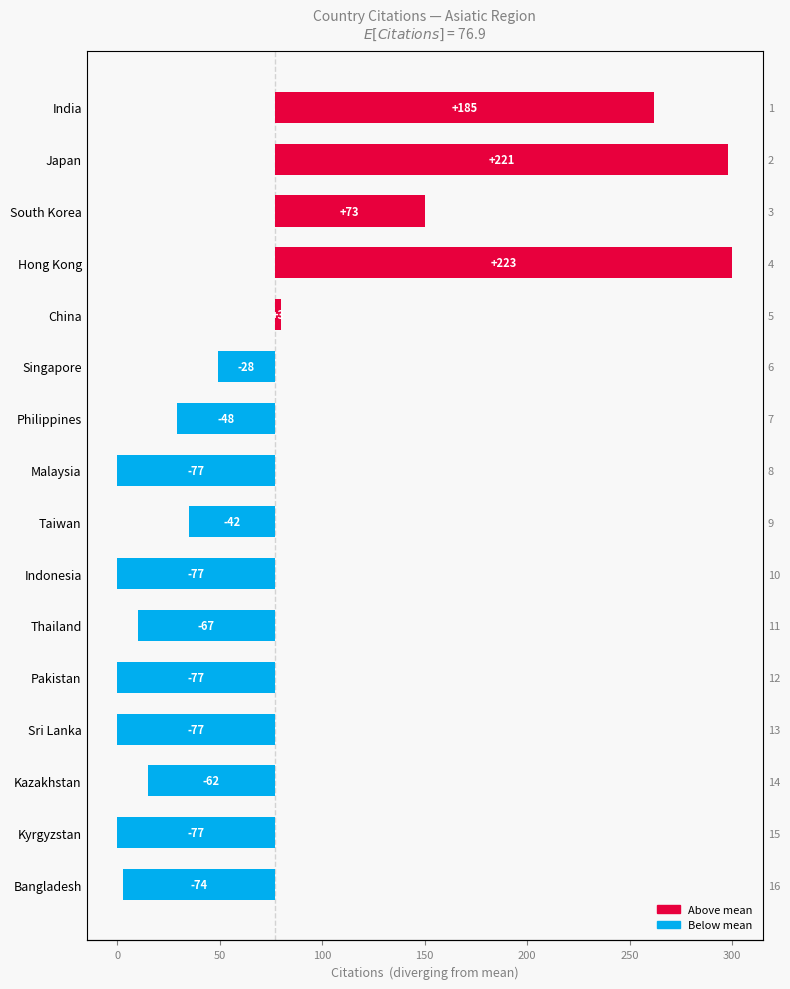

True or false: the data shows 73.1 at South Korea.

True